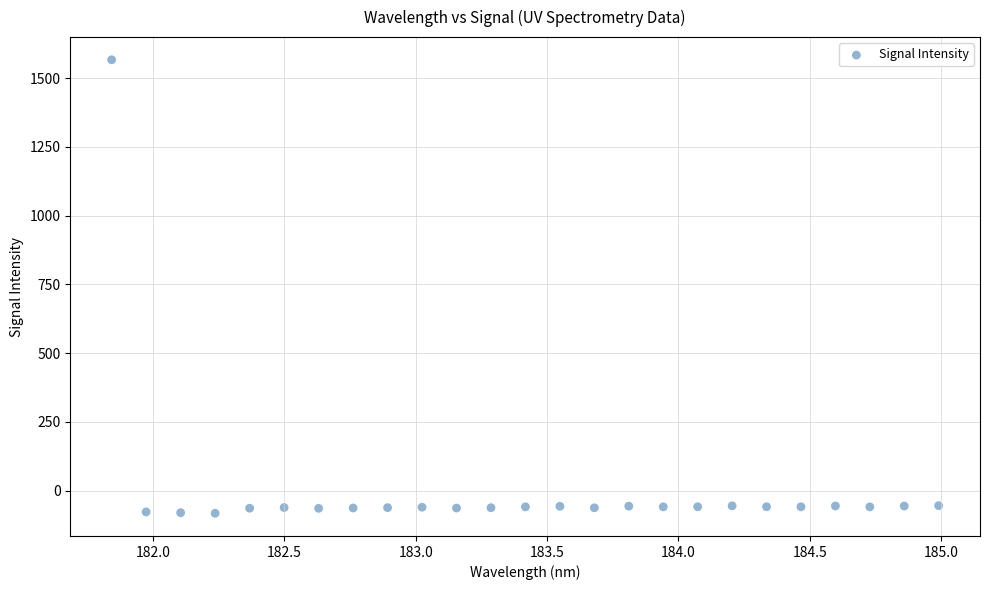

What is the range of Y values (max minus min)?

1648.5